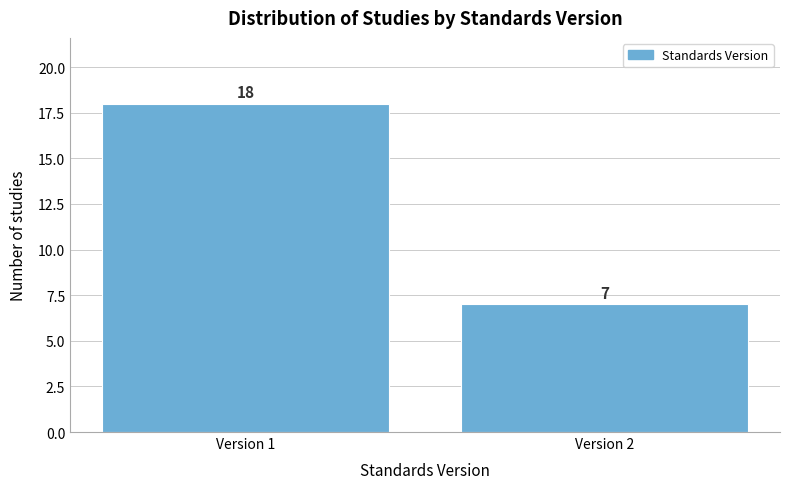

Reading left to right, list all the values displayed in this chart.

18	7